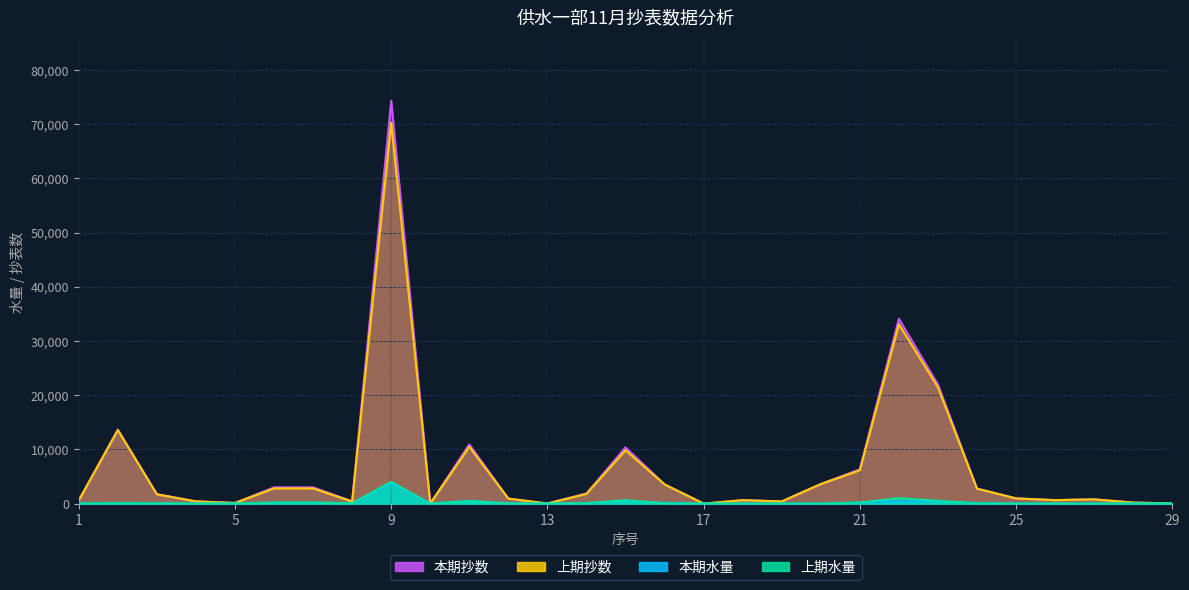

At which label is 本期抄数 closest to 37160?

22